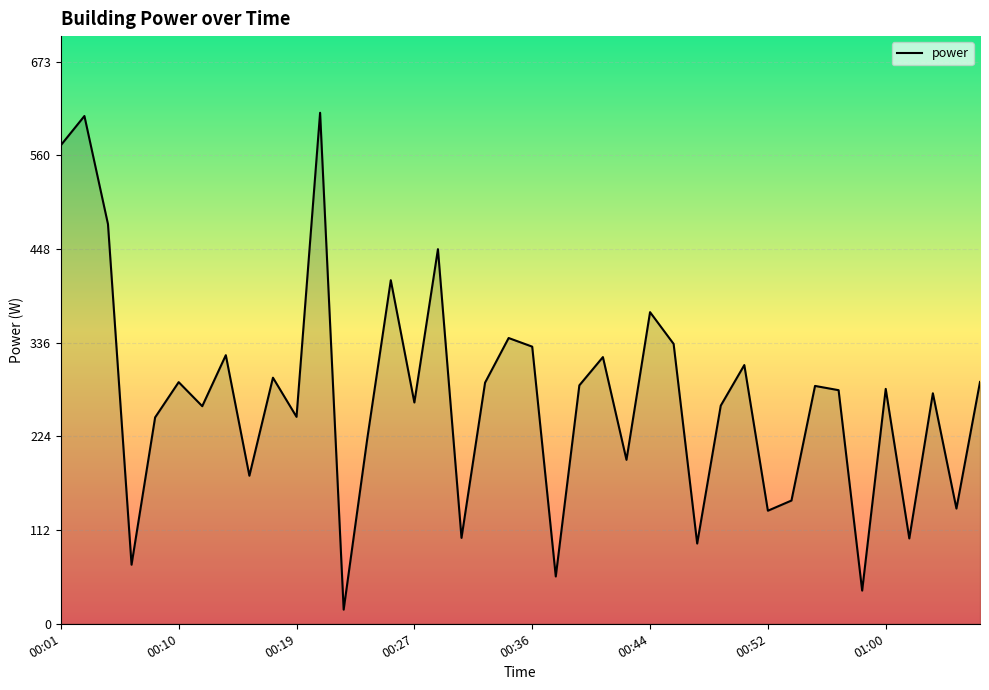

What is the smallest value displayed?

16.9